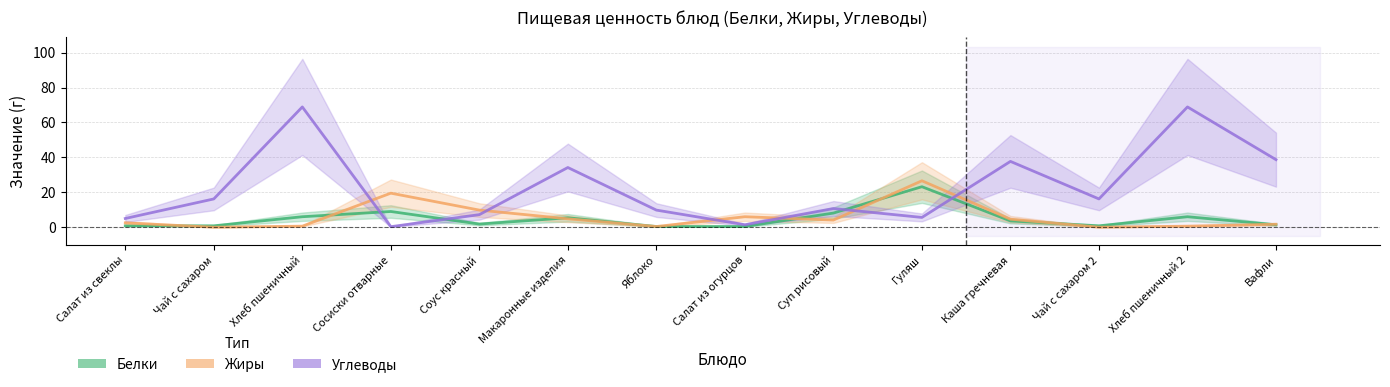

What is the spread (max minus min) of values at Гуляш?

21.0